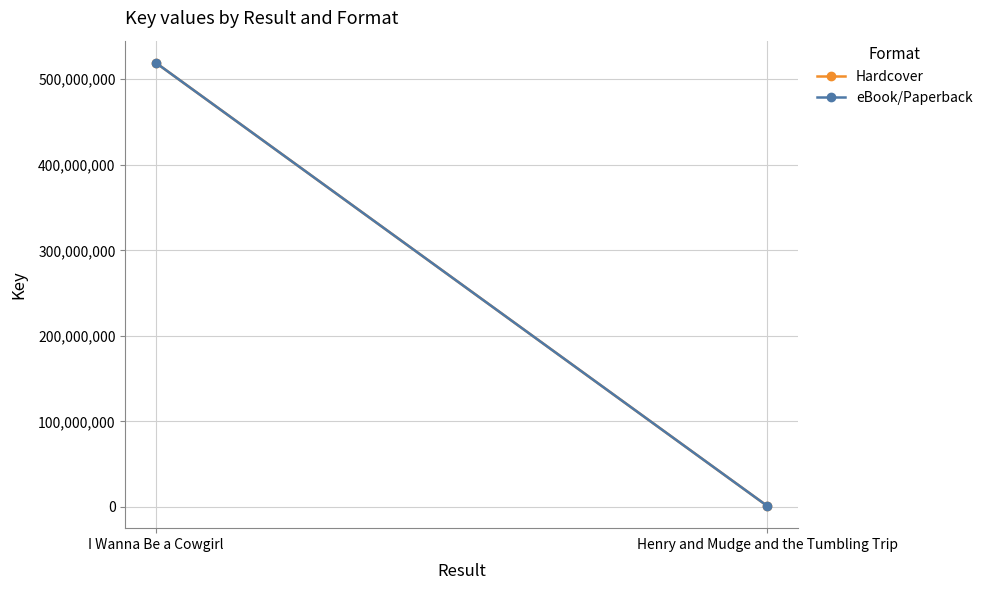

How many values in the Hardcover series are below 519178348?

1